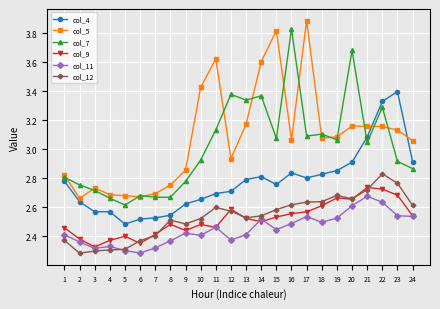

List the series in order of their peak value, lowest first.

col_11, col_9, col_12, col_4, col_7, col_5